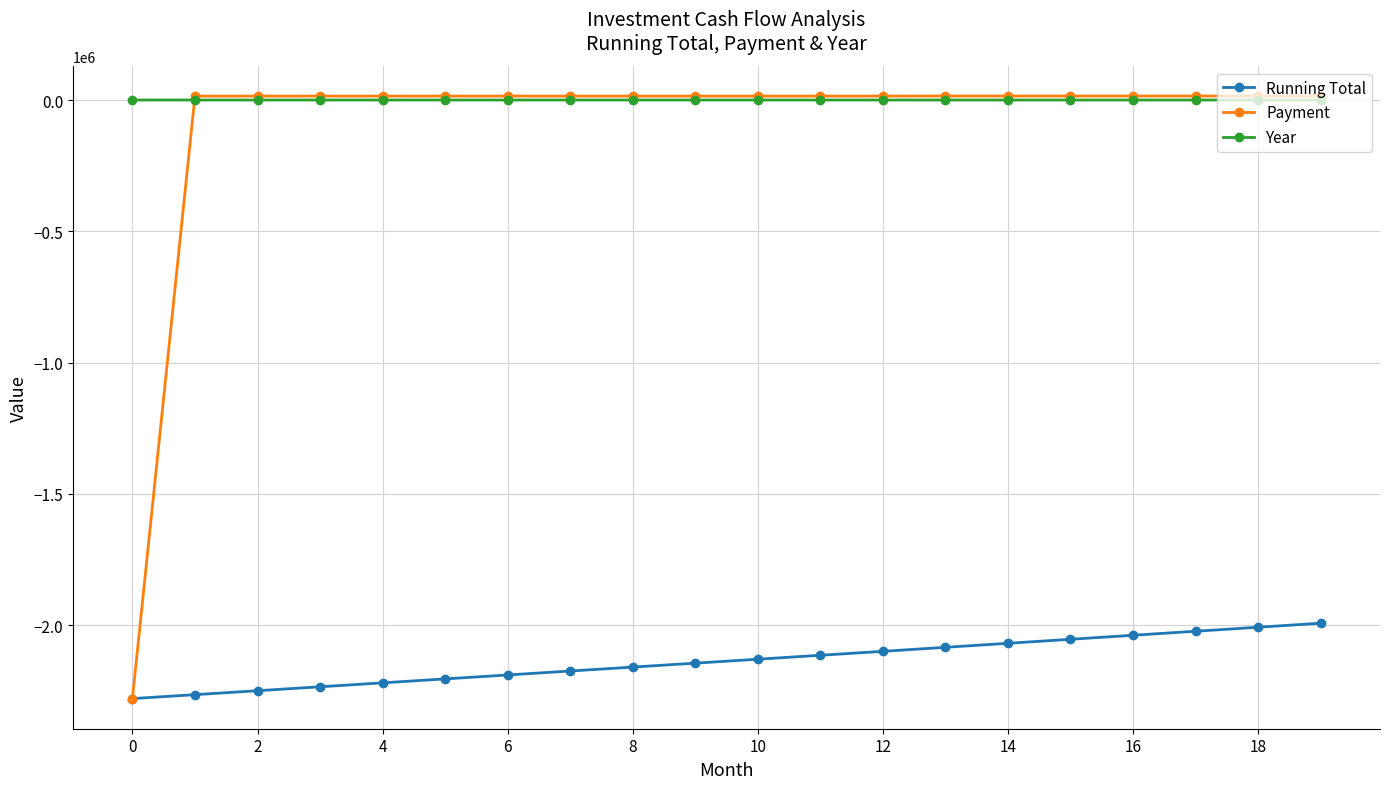

True or false: Running Total and Year intersect in this chart.

False